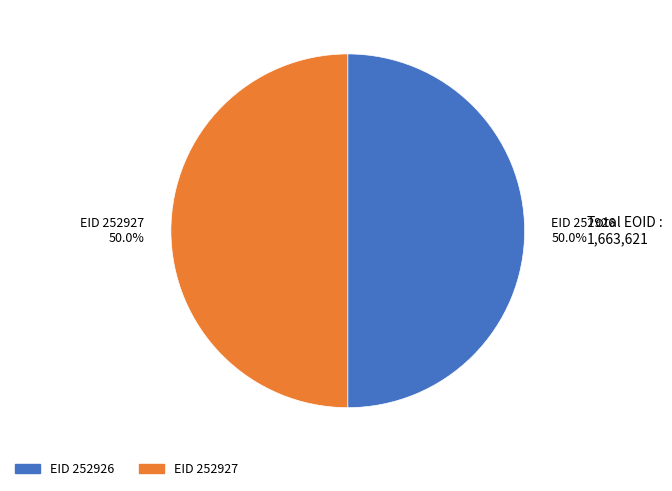

What is the ratio of the value at EID 252927 to the value at EID 252926?

1.0